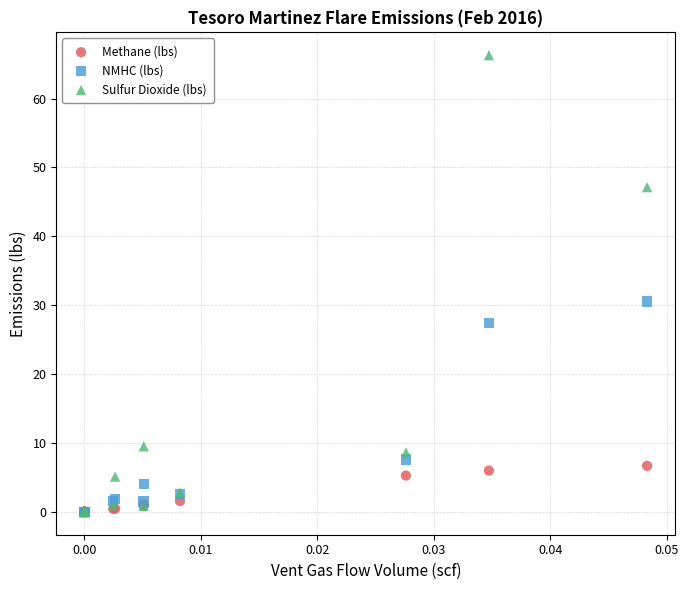

In the NMHC (lbs) series, what Y value is closest to 15?

7.6